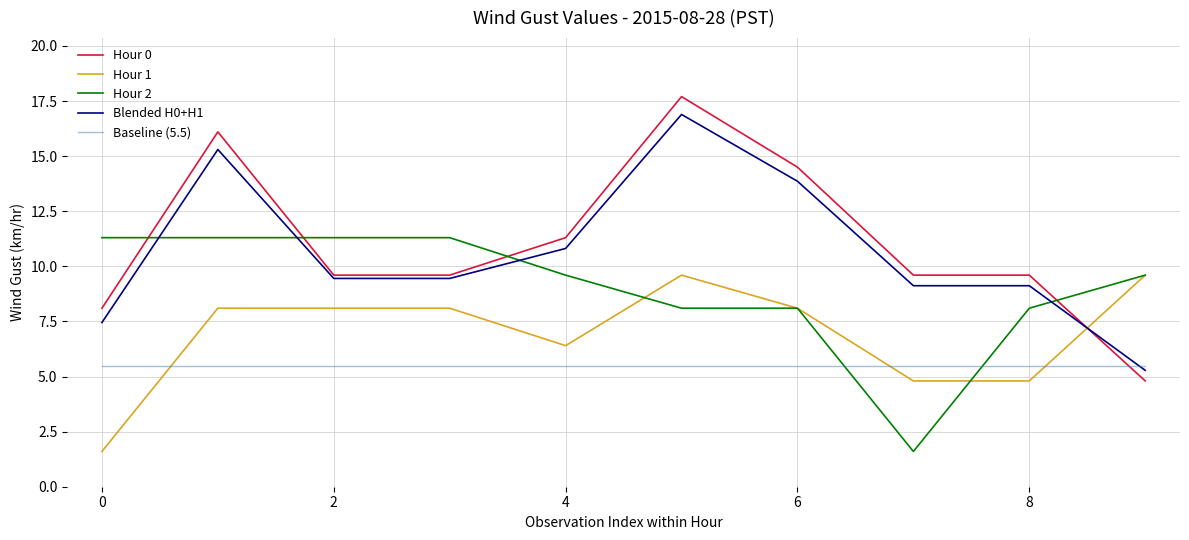

Which series ends up on top after the final intersection of Baseline (5.5) and Blended H0+H1?

Baseline (5.5)